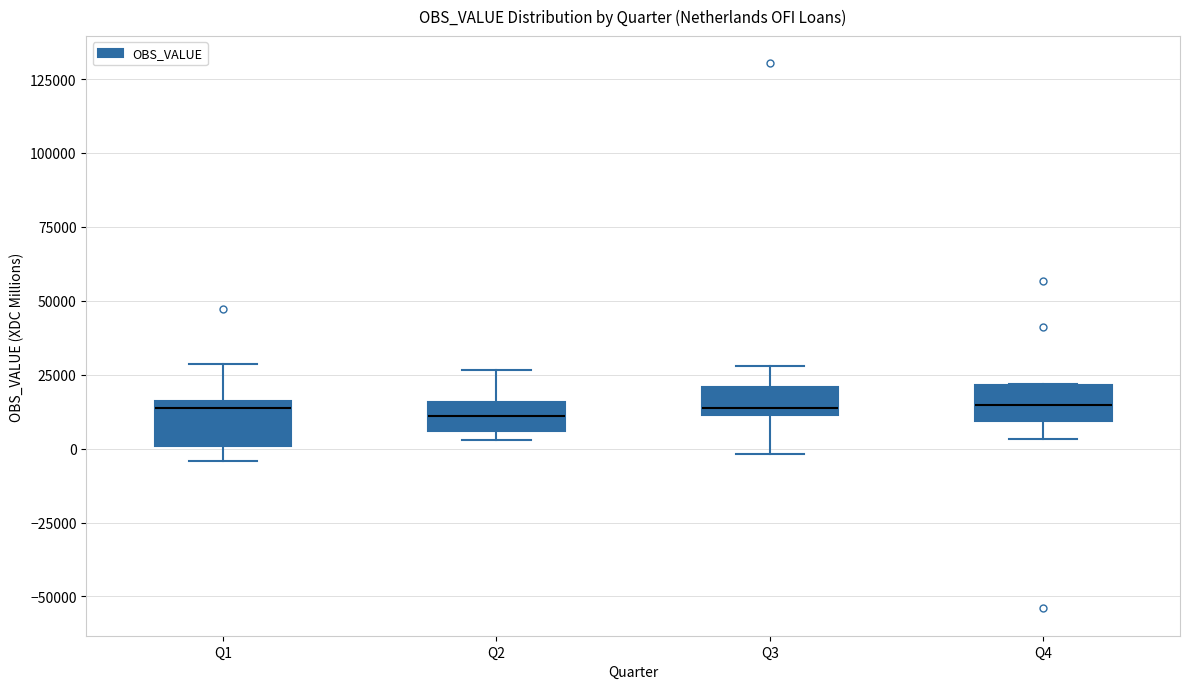

Reading left to right, transcribe this box plot: for each box, give where its median line is, the range the box spans, and where its two whiskers end, as read against the y-axis. The values are not printed on the chart, so give them approximately, as read against the axis.

Q1: median 15000 (just below the box's upper edge), box 0 to 15000, whiskers -5000 to 30000
Q2: median 10000, box 5000 to 15000, whiskers 5000 (just below the box's lower edge) to 25000
Q3: median 15000, box 10000 to 20000, whiskers 0 to 30000
Q4: median 15000, box 10000 to 20000, whiskers 5000 to 20000